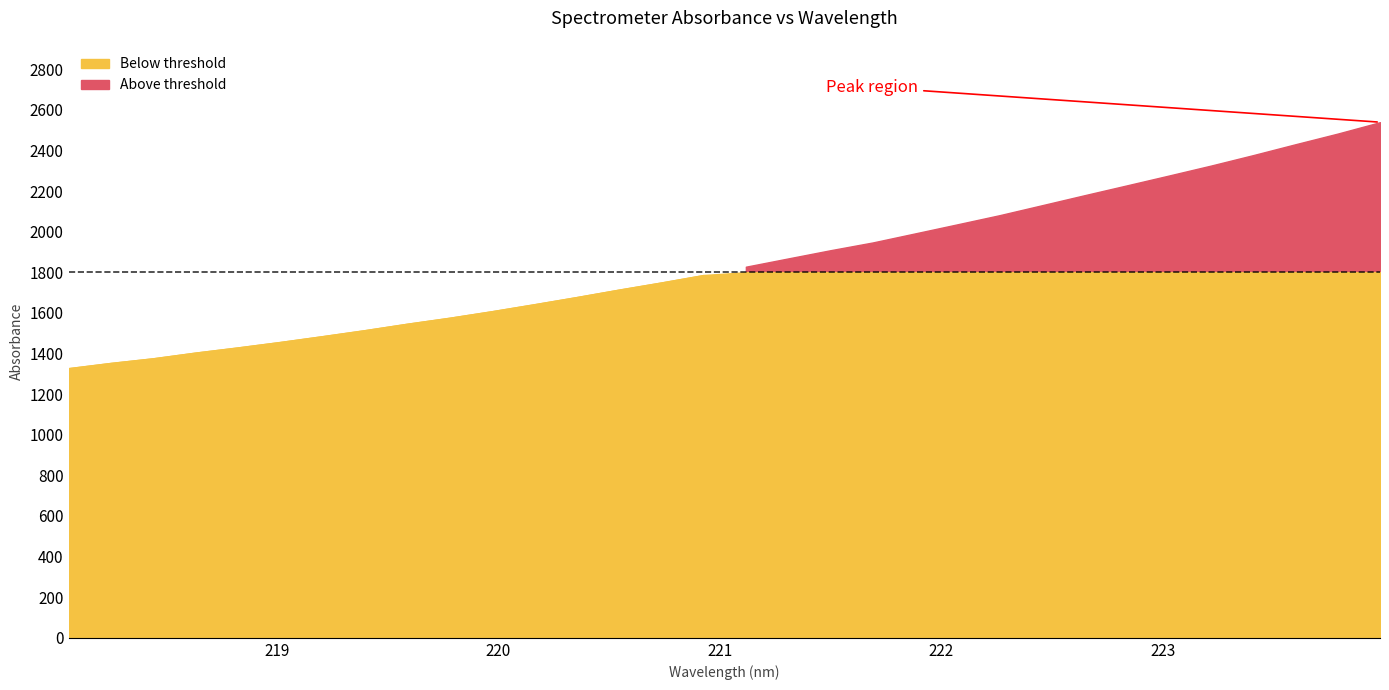

Is it true that the value at 220.3533 is 2340.4?

False